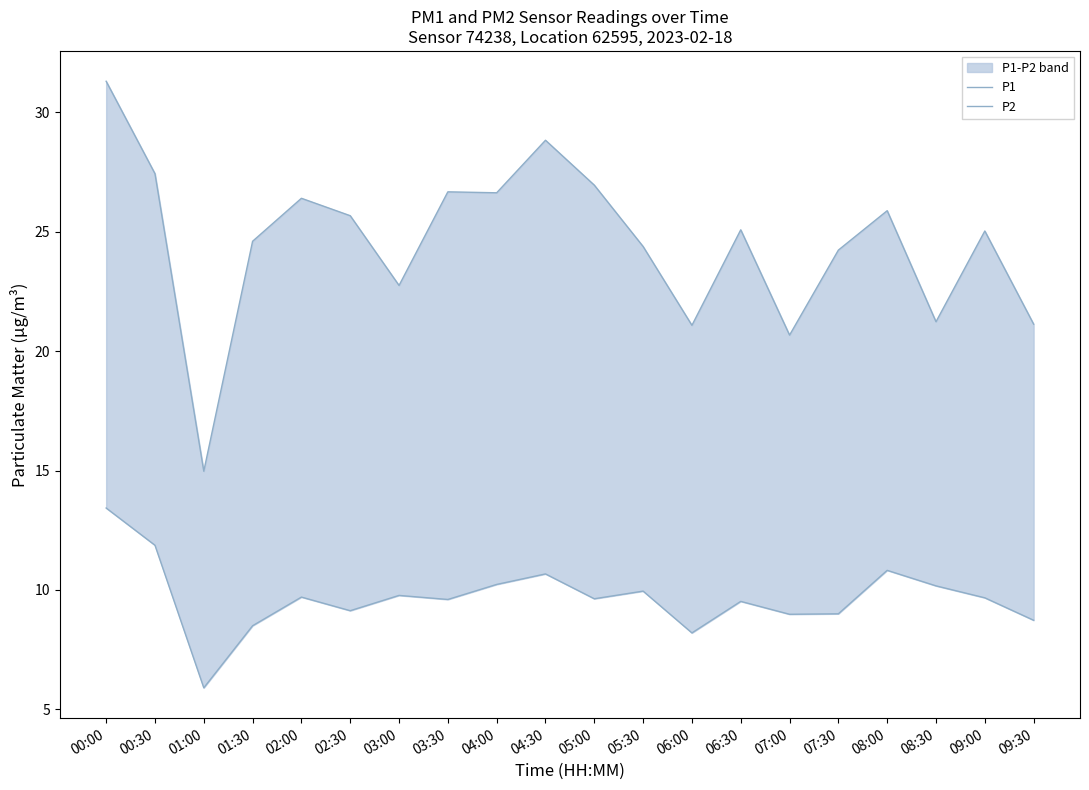

Which series has the largest total across all categories?

P1